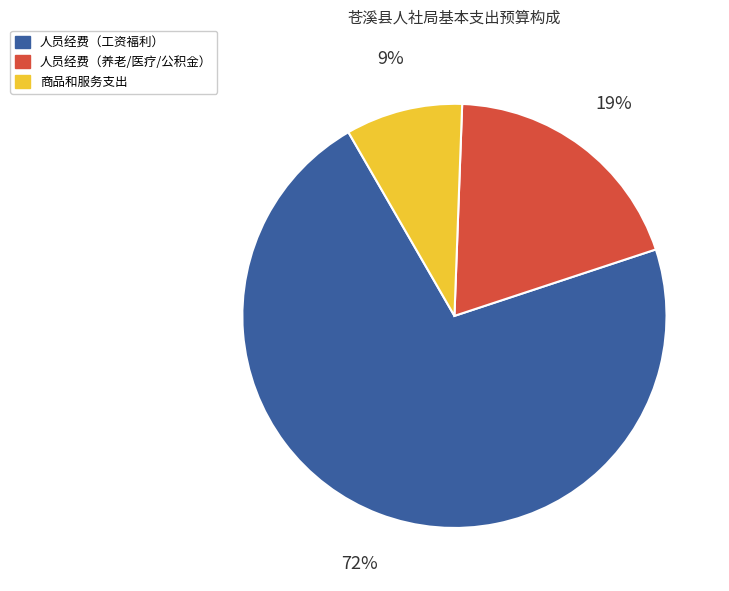

Which slice is the smallest?

商品和服务支出